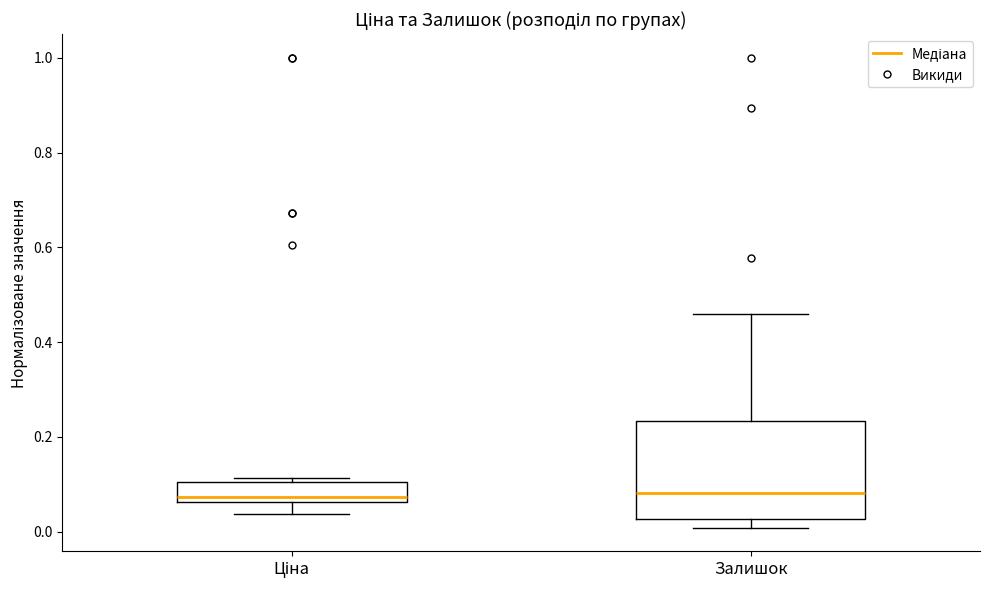

Reading left to right, read every box against the y-axis: the position of its median line, the range the box covers, and the ends of its whiskers. The values are not printed on the chart, so give them approximately, as read against the axis.

Ціна: median 0.08, box 0.06 to 0.10, whiskers 0.04 to 0.12
Залишок: median 0.08, box 0.02 to 0.24, whiskers 0.00 to 0.46